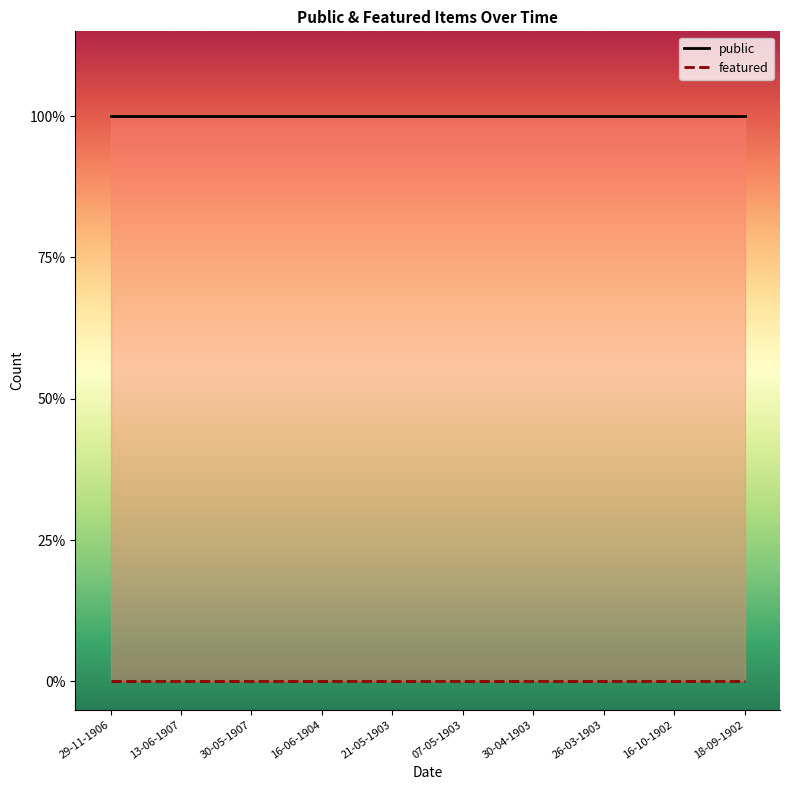

What is the label of the 5th point from the right?

07-05-1903